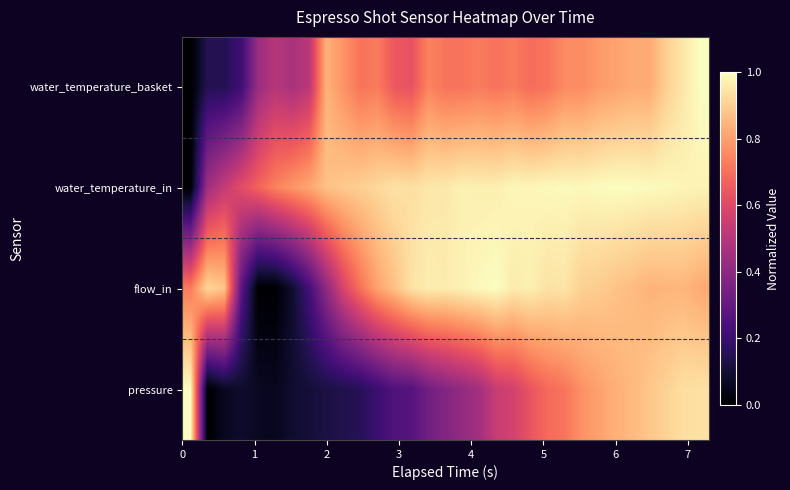

Reading right to left, transcribe all the data shown in this chart.

water_temperature_basket: 1.0	1.0	0.9	0.8	0.8	0.8	0.8	0.8	0.8	0.7	0.7	0.7	0.7	0.7	0.7	0.7	0.7	0.6	0.6	0.7	0.7	0.8	0.8	0.5	0.5	0.5	0.4	0.2	0.1	0.1	0.0
water_temperature_in: 1.0	1.0	1.0	1.0	1.0	1.0	1.0	1.0	1.0	1.0	1.0	1.0	1.0	1.0	1.0	1.0	1.0	0.9	0.9	0.9	0.9	0.9	0.9	0.8	0.8	0.7	0.7	0.6	0.5	0.4	0.0
flow_in: 0.8	0.8	0.8	0.8	0.9	0.9	0.9	0.9	0.9	0.9	1.0	1.0	1.0	1.0	1.0	1.0	1.0	0.9	0.9	0.8	0.7	0.6	0.4	0.2	0.1	0.0	0.0	0.3	0.9	0.9	0.7
pressure: 0.9	0.9	0.9	0.9	0.9	0.8	0.8	0.8	0.7	0.7	0.6	0.6	0.5	0.5	0.4	0.4	0.3	0.3	0.3	0.2	0.2	0.1	0.1	0.1	0.1	0.1	0.1	0.1	0.1	0.0	1.0